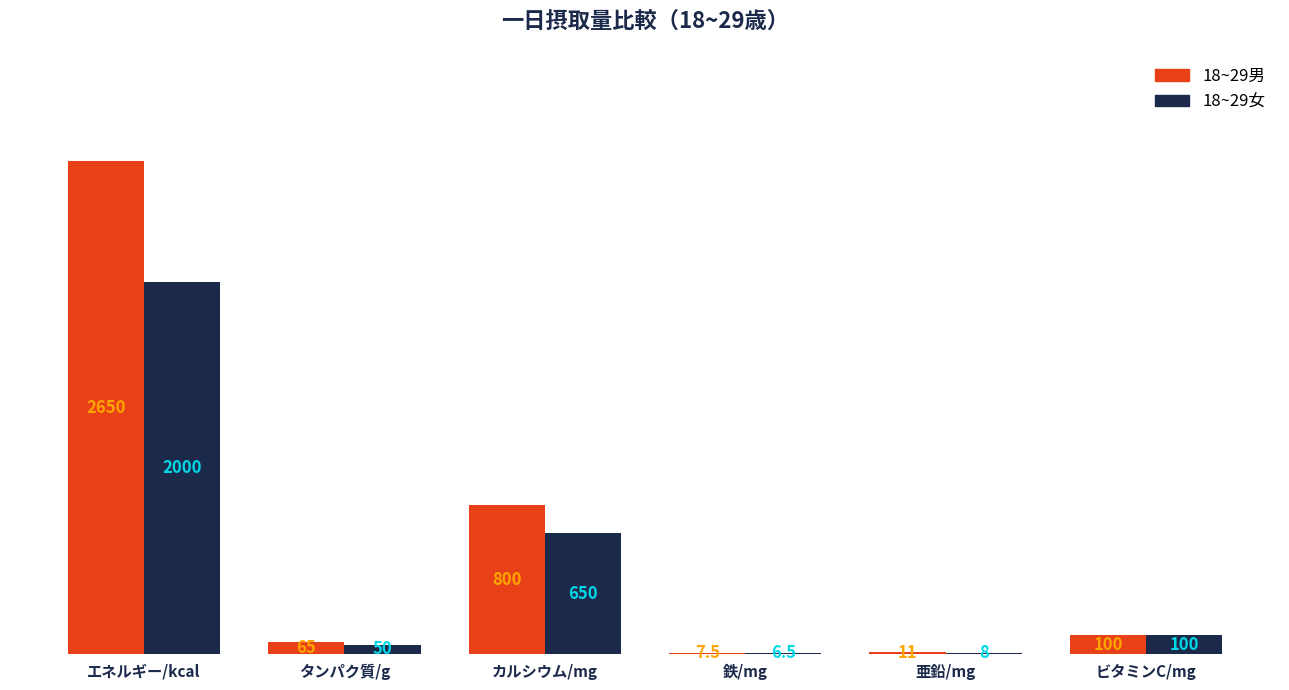

Which series has the largest range (max minus min)?

18~29男